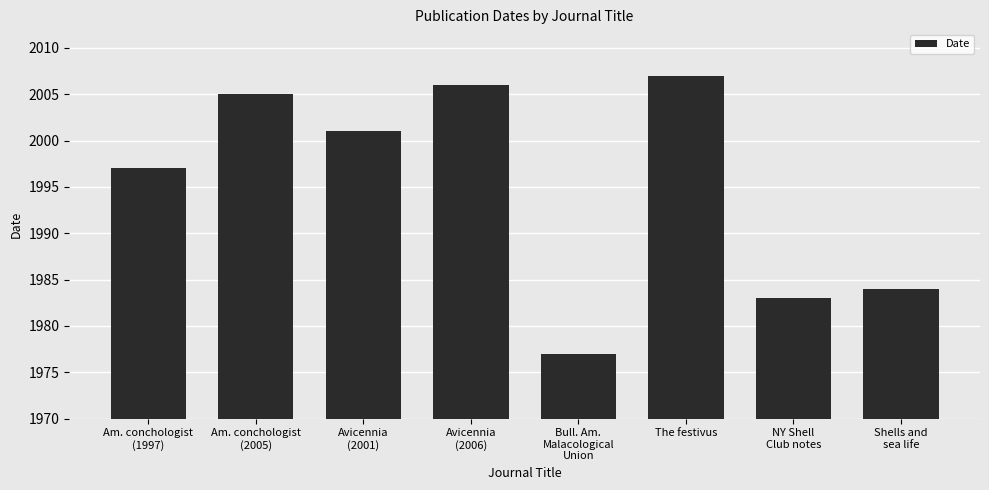

Between Avicennia
(2001) and NY Shell
Club notes, which is larger?

Avicennia
(2001)